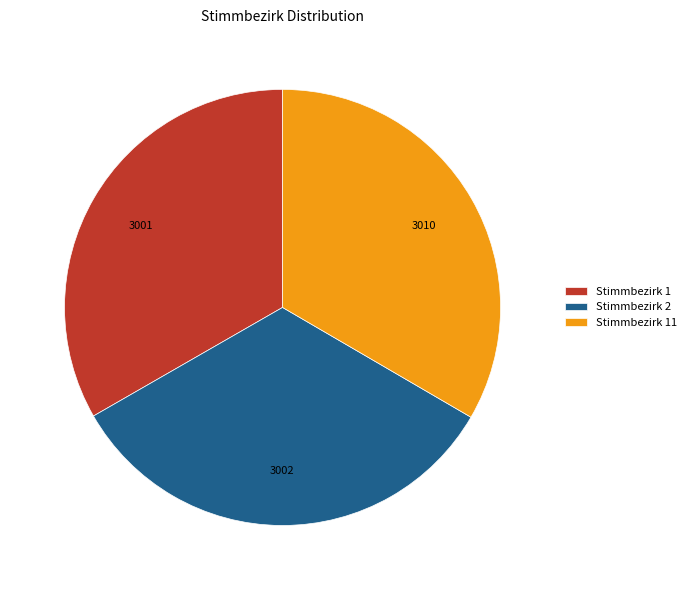

Is it true that Stimmbezirk 11 is 39% of the pie?

False